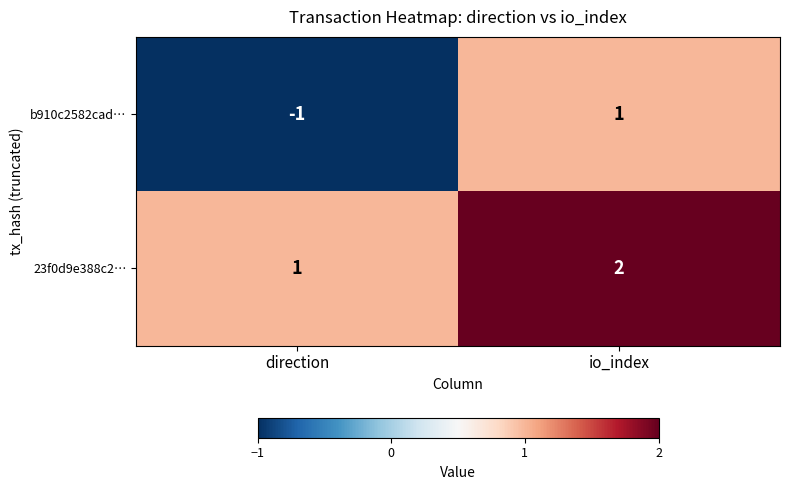

How many series are shown in this chart?

2